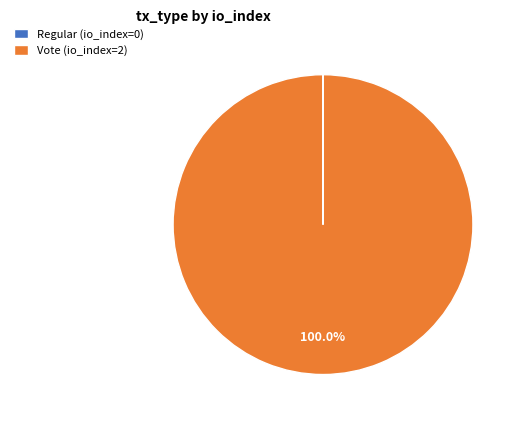

The Vote slice represents 100% of the pie. True or false?

True